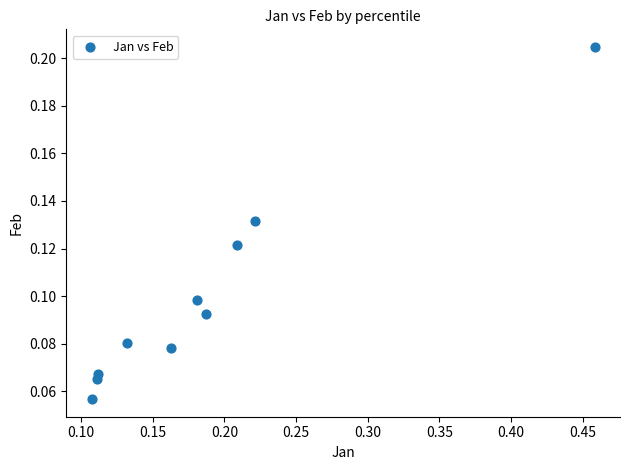

What is the range of X values (max minus min)?

0.4